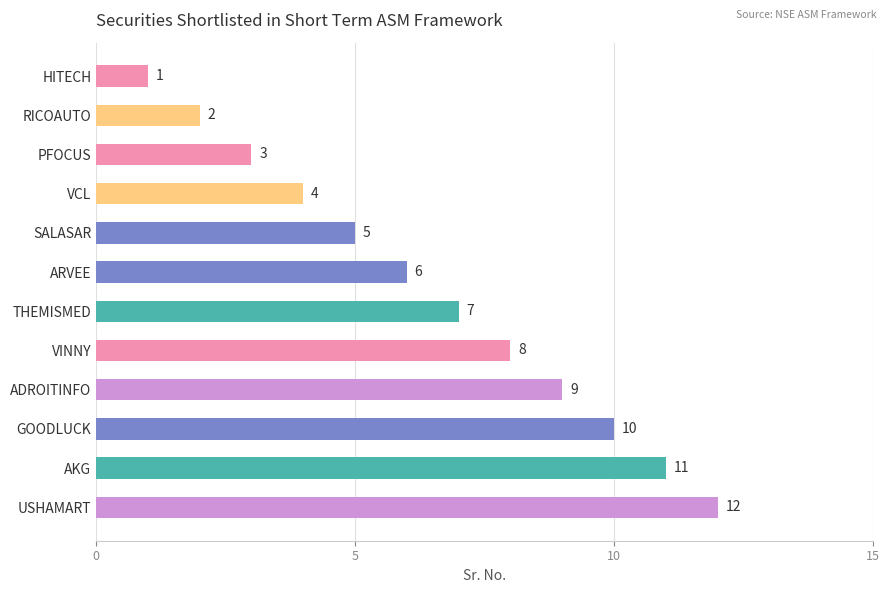

Rank the categories by value from highest to lowest.

USHAMART, AKG, GOODLUCK, ADROITINFO, VINNY, THEMISMED, ARVEE, SALASAR, VCL, PFOCUS, RICOAUTO, HITECH